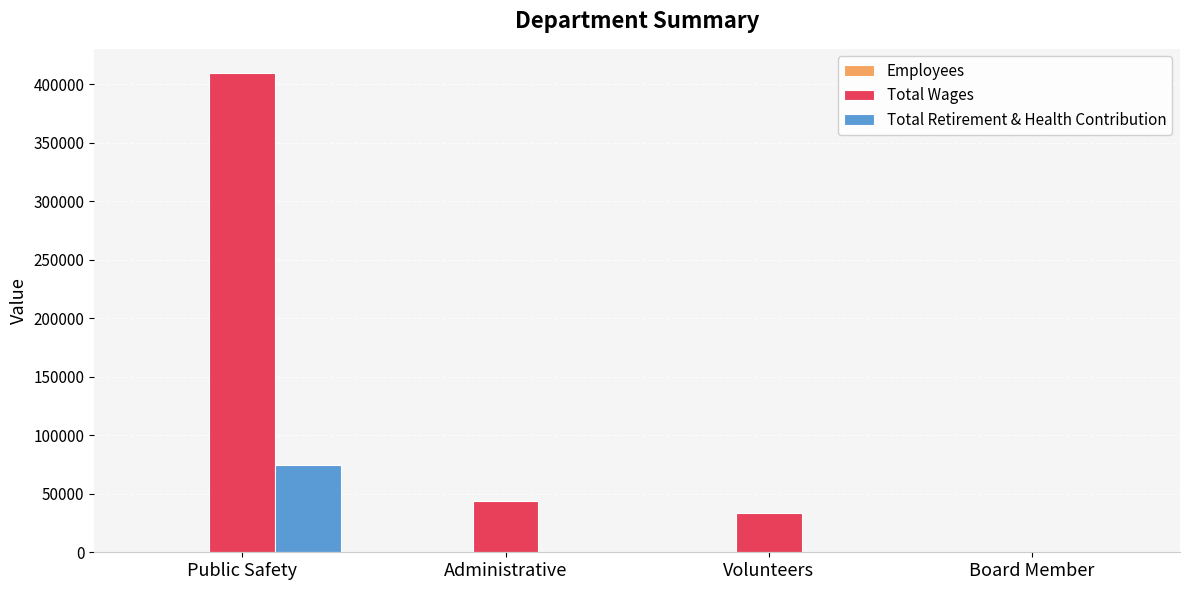

At which label is Total Wages closest to 204885?

Administrative